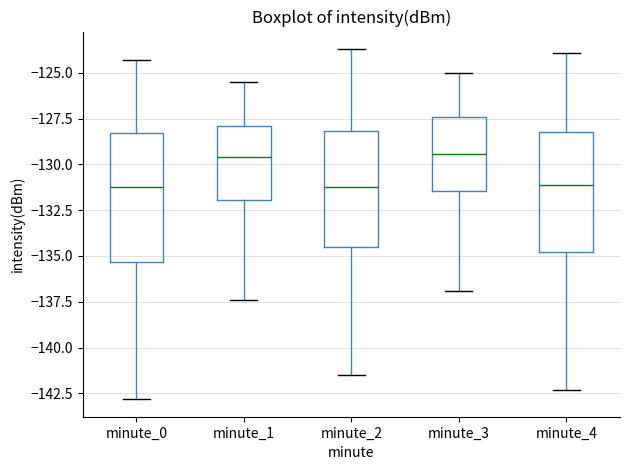

Reading left to right, transcribe this box plot: for each box, give where its median line is, the range the box spans, and where its two whiskers end, as read against the y-axis. The values are not printed on the chart, so give them approximately, as read against the axis.

minute_0: median -131.0, box -135.5 to -128.5, whiskers -143.0 to -124.5
minute_1: median -129.5, box -132.0 to -128.0, whiskers -137.5 to -125.5
minute_2: median -131.0, box -134.5 to -128.0, whiskers -141.5 to -123.5
minute_3: median -129.5, box -131.5 to -127.5, whiskers -137.0 to -125.0
minute_4: median -131.0, box -135.0 to -128.0, whiskers -142.5 to -124.0